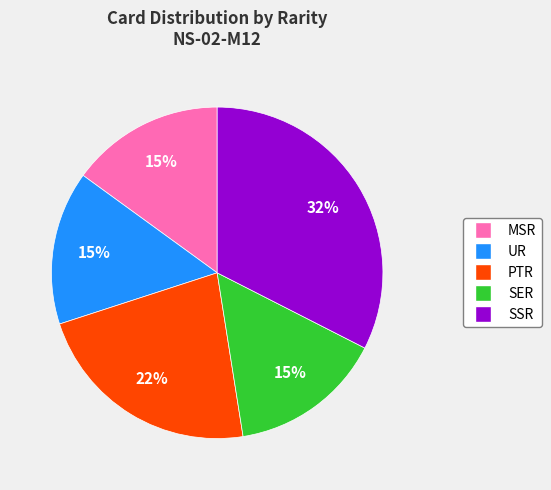

To the nearest percent, what is the average slice percentage?

20%